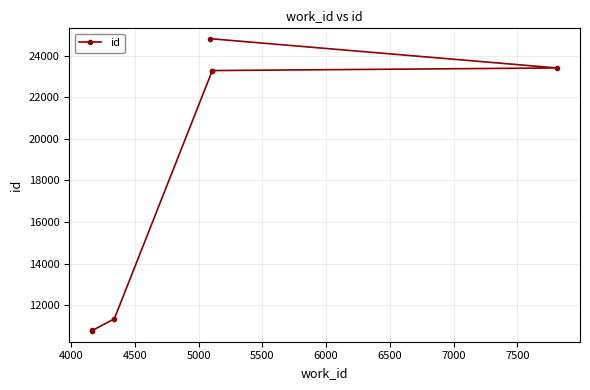

How many data points are less than 23286?

3